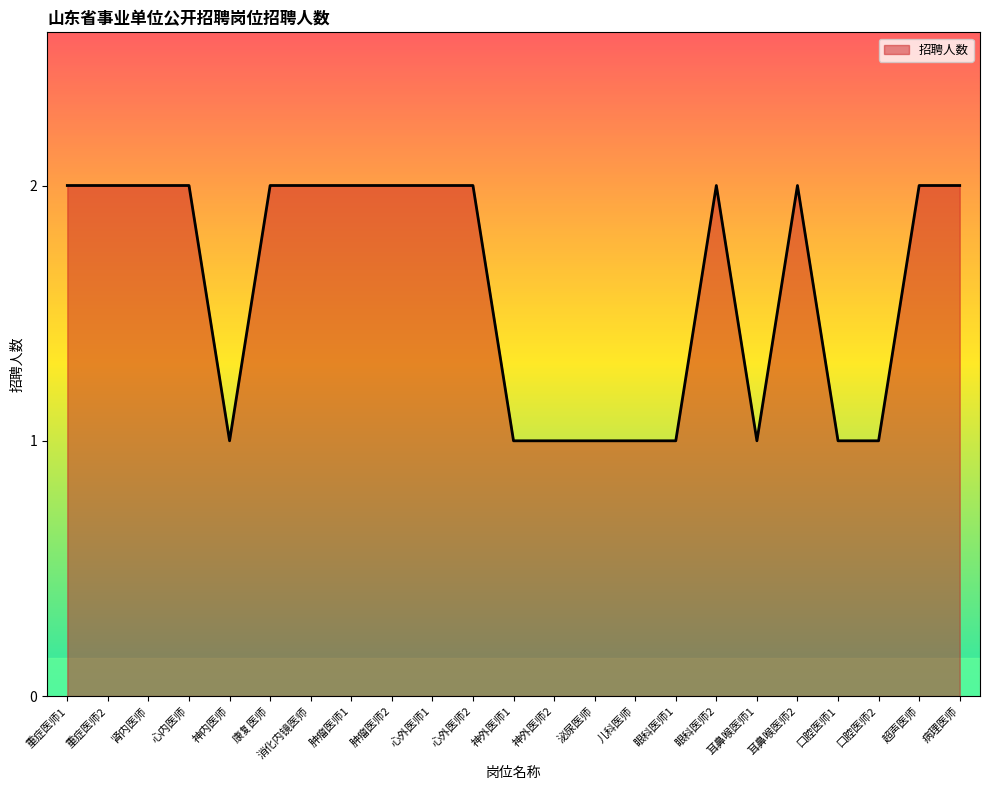

The value at 心外医师2 is 2. True or false?

True